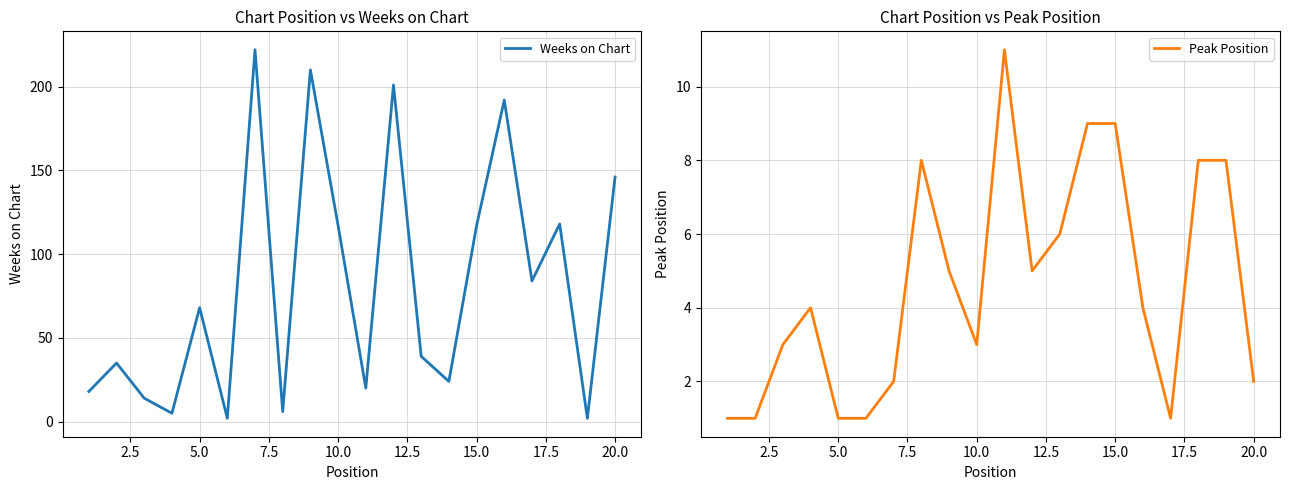

Reading left to right, transcribe all the data shown in this chart.

Weeks on Chart: 18	35	14	5	68	2	222	6	210	117	20	201	39	24	117	192	84	118	2	146
Peak Position: 1	1	3	4	1	1	2	8	5	3	11	5	6	9	9	4	1	8	8	2